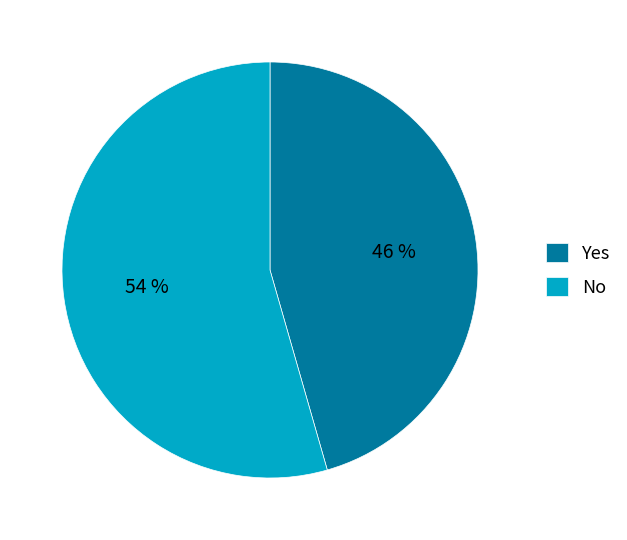

To the nearest percent, what is the combined percentage of No and Yes?

100%